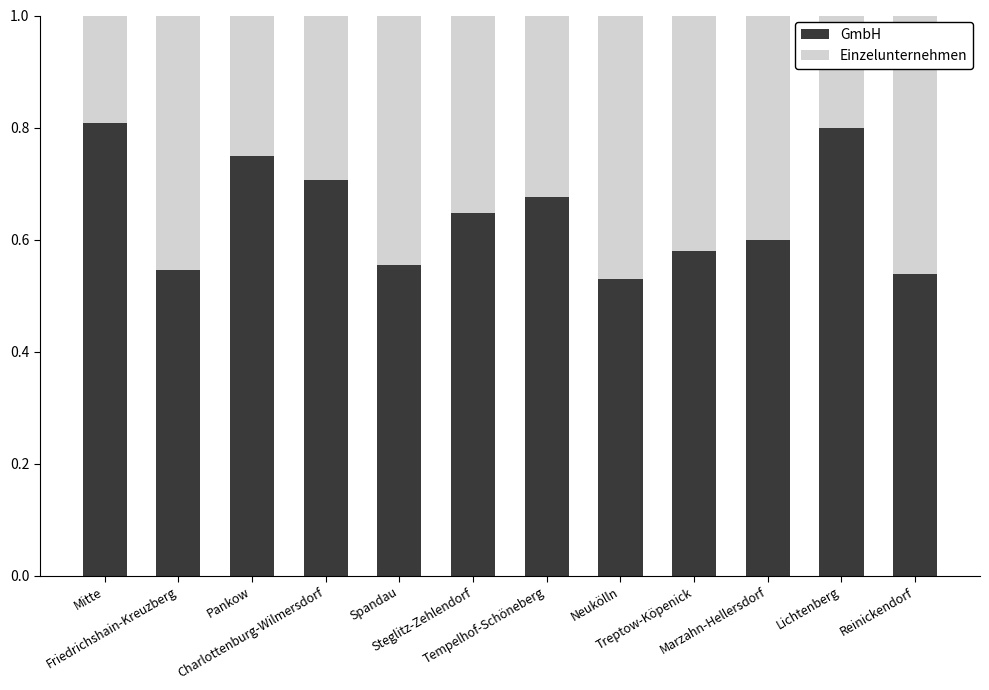

What is the sum of all GmbH values?

7.7